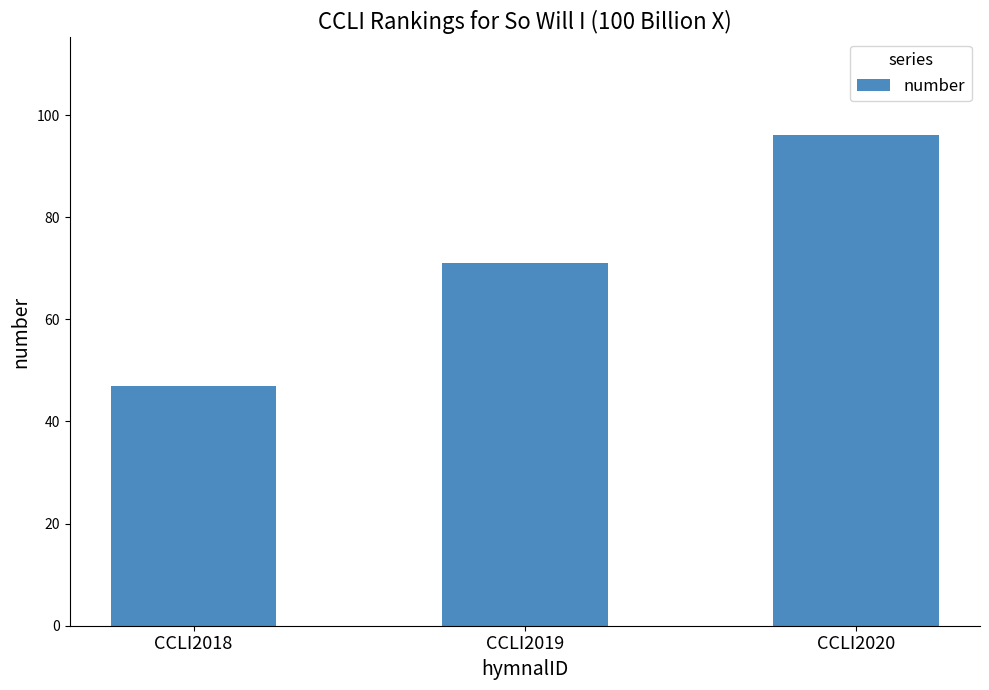

Count the number of data series in this chart.

1